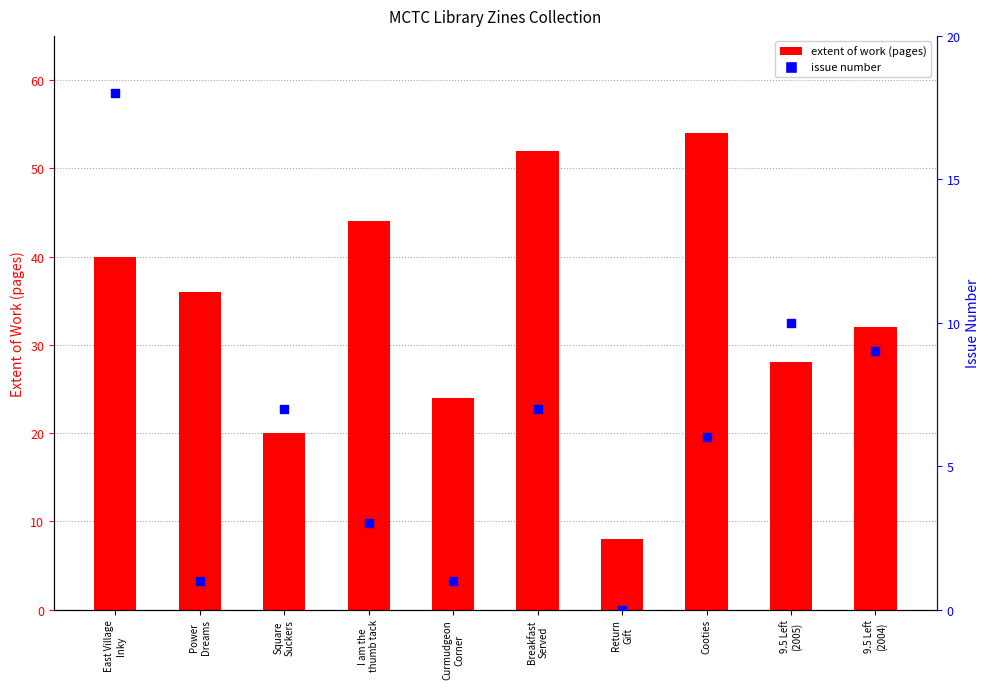

At which category is the sum across all series the highest?

Cooties